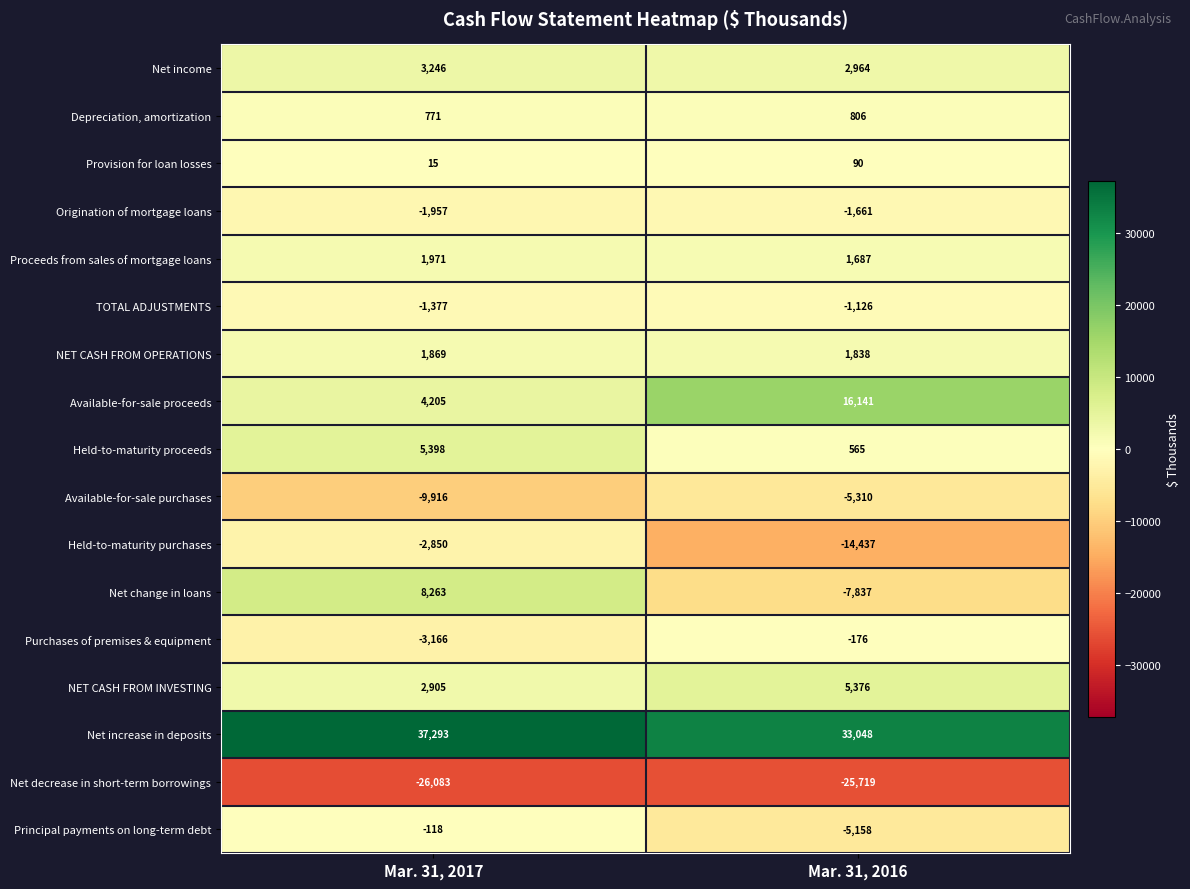

What is the spread (max minus min) of values at Mar. 31, 2016?

58767